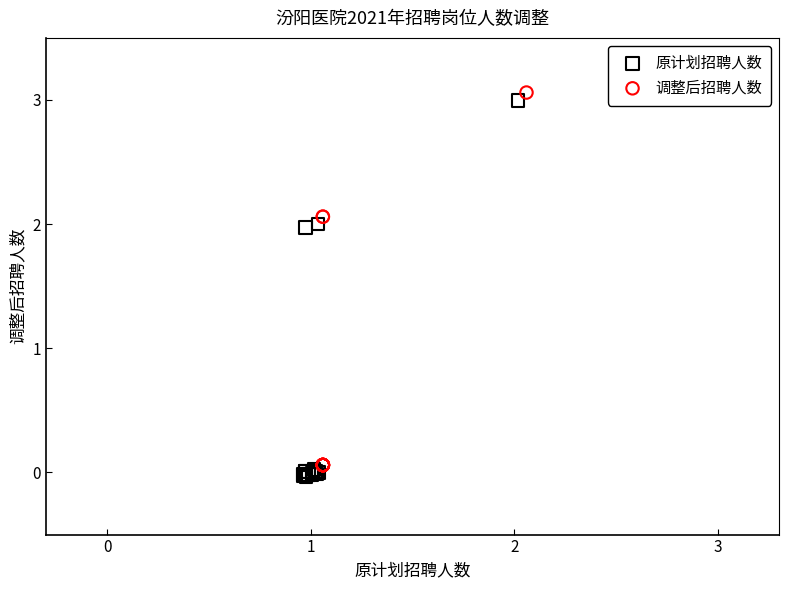

Which series has the widest spread of Y values?

原计划招聘人数